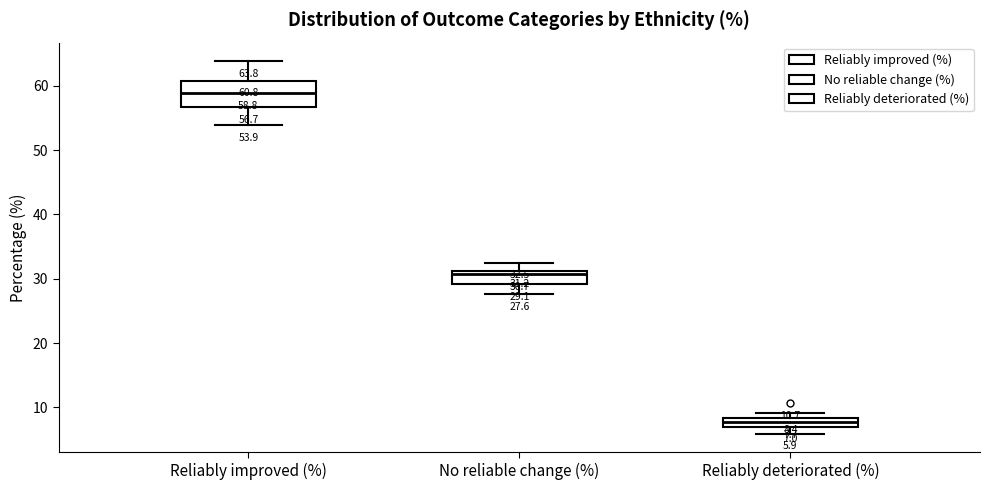

Which box has the lowest median line?

Reliably deteriorated (%)